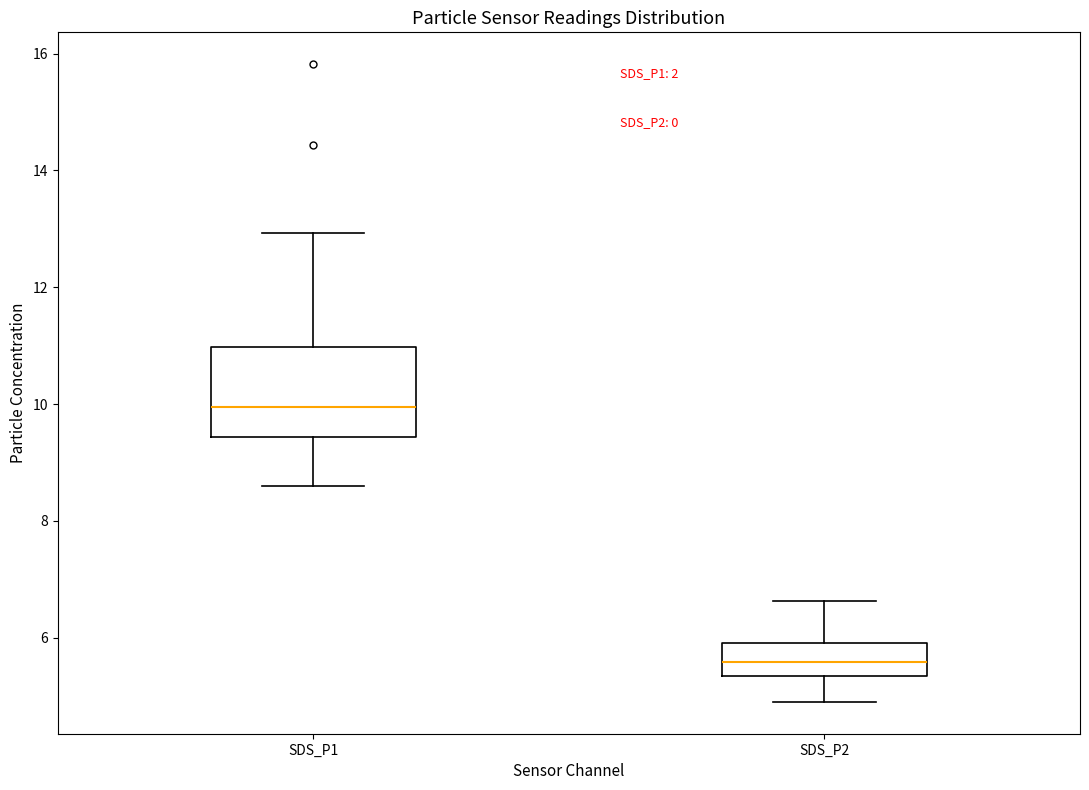

Which box has the highest median line?

SDS_P1